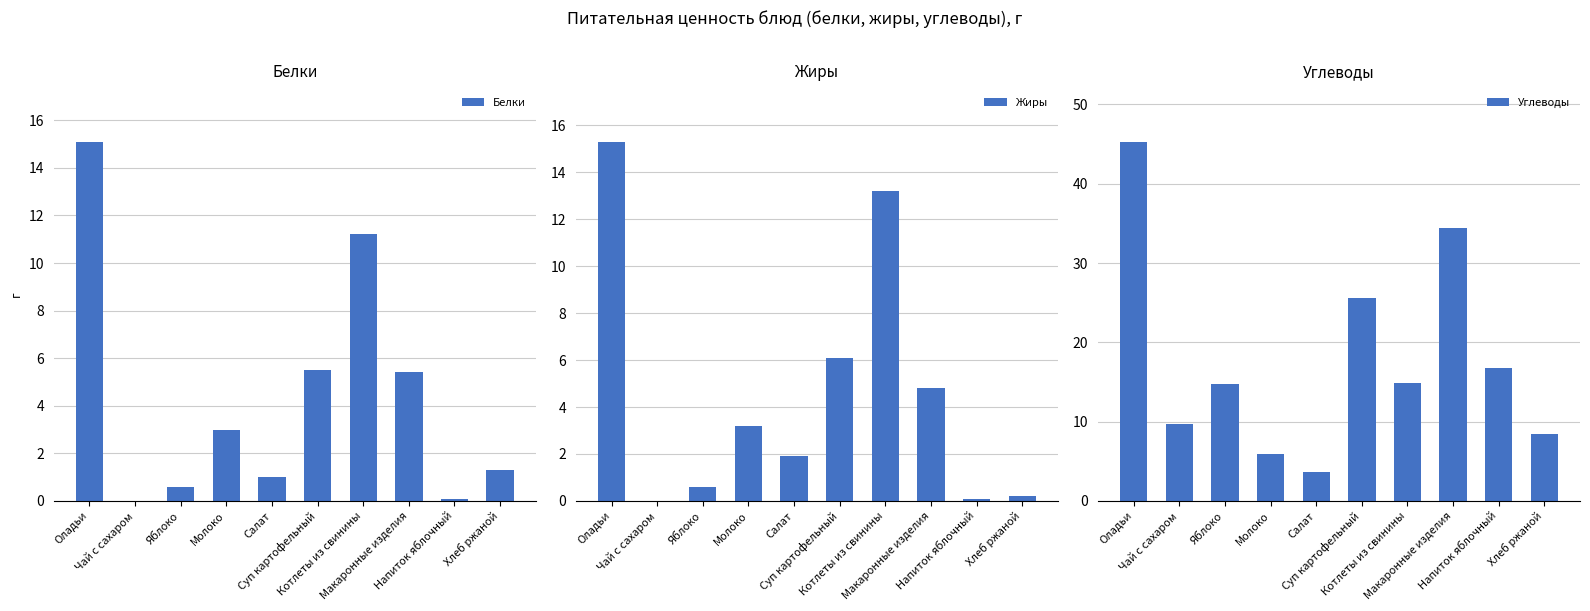

How many bars are there in total?

30